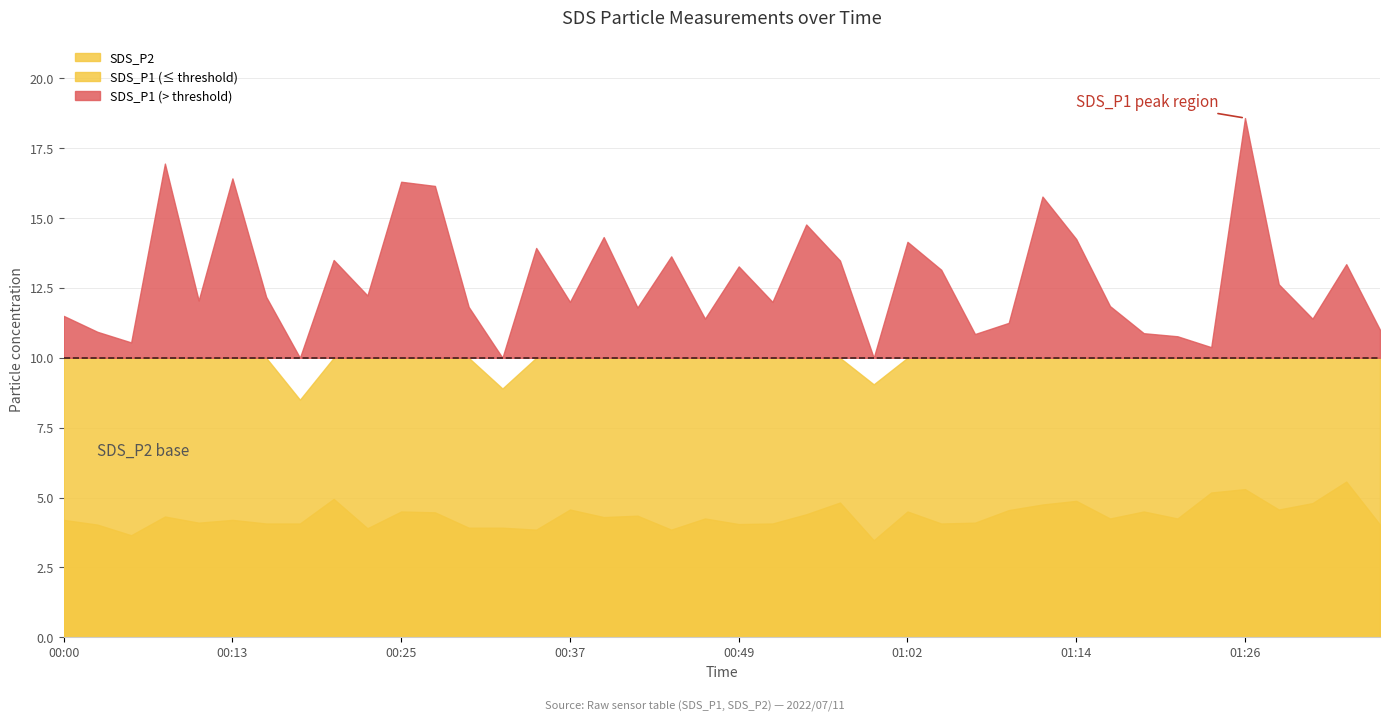

At which category is the sum across all series the highest?

2022/07/11 01:26:38